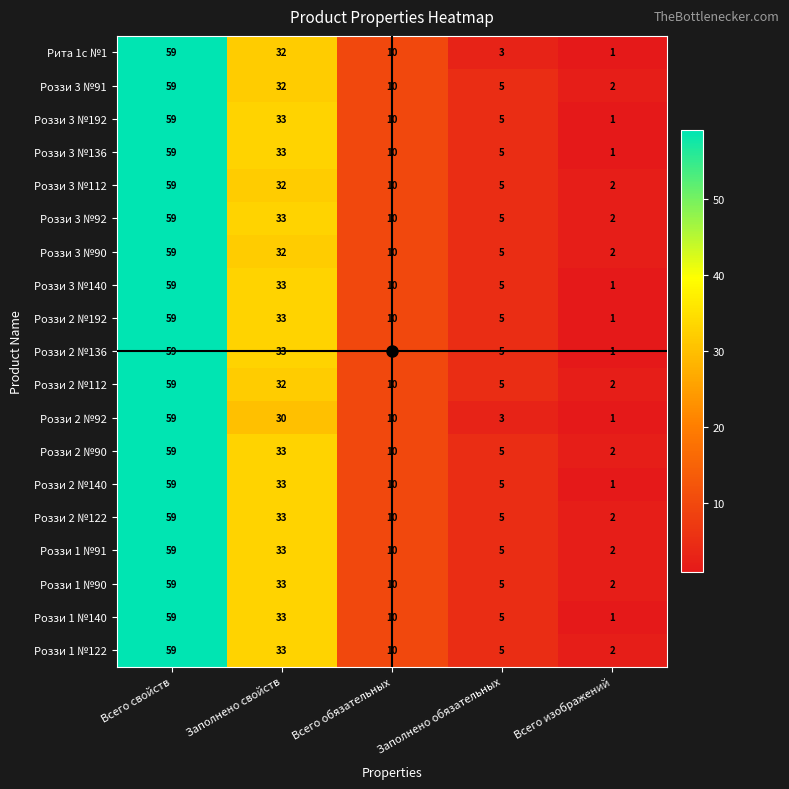

Where is Роззи 1 №90 nearest to the value 30?

Заполнено свойств